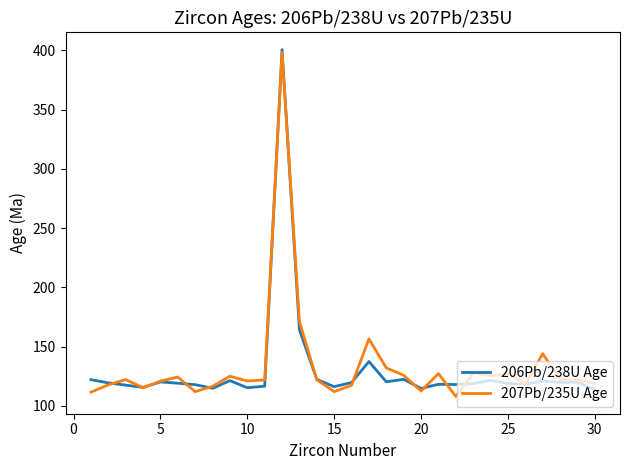

What is the maximum value for 206Pb/238U Age?

400.5